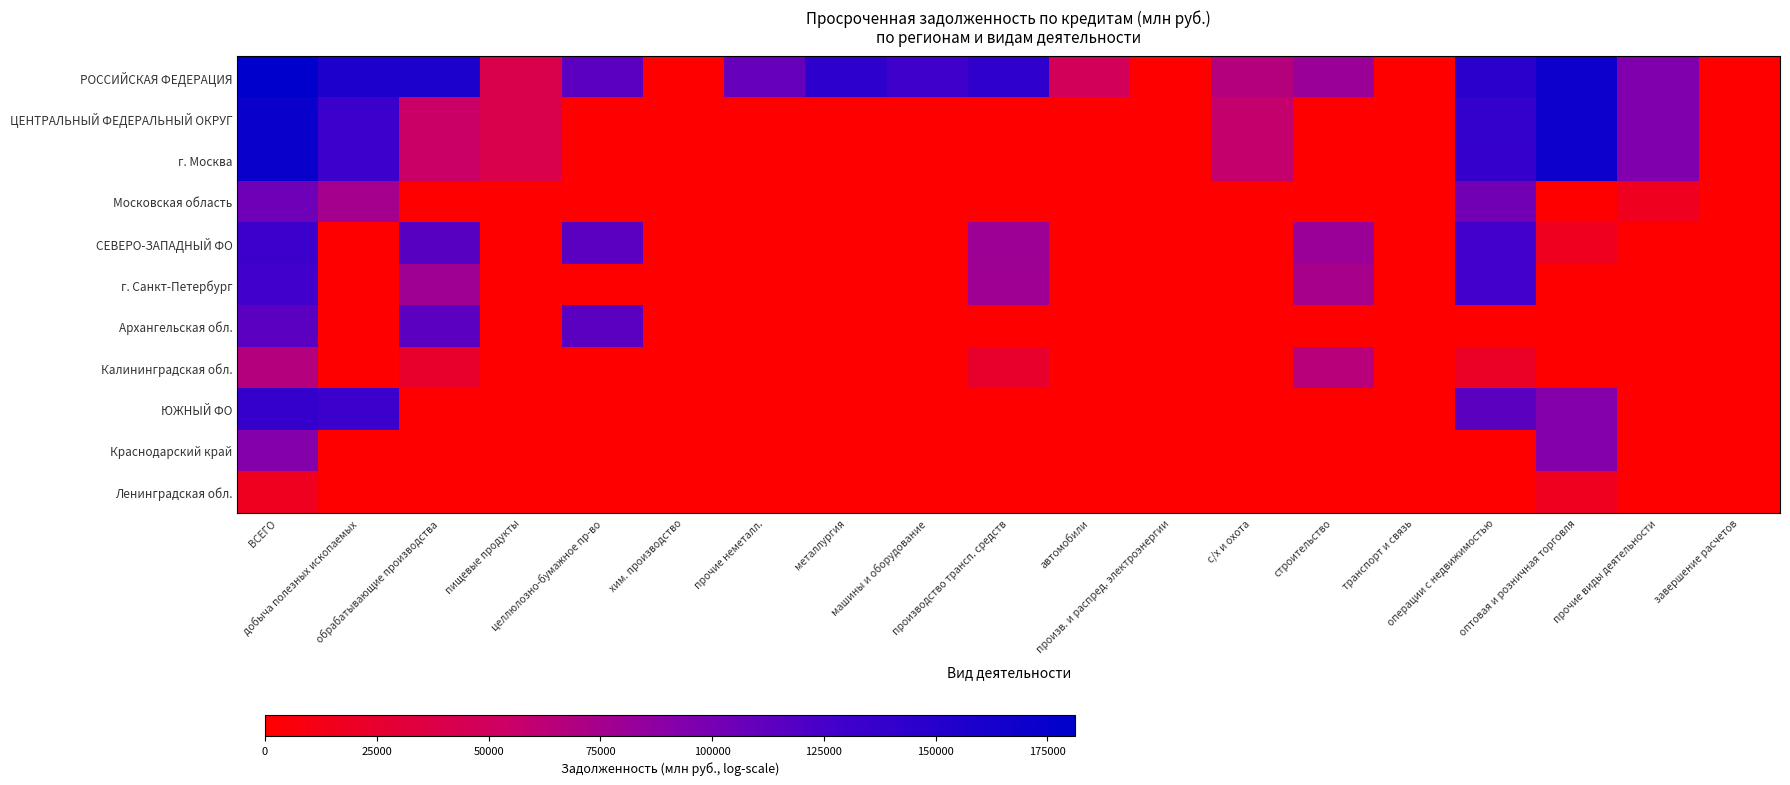

At завершение расчетов, list the series in order from smallest to largest.

РОССИЙСКАЯ ФЕДЕРАЦИЯ, ЦЕНТРАЛЬНЫЙ ФЕДЕРАЛЬНЫЙ ОКРУГ, г. Москва, Московская область, СЕВЕРО-ЗАПАДНЫЙ ФО, г. Санкт-Петербург, Архангельская обл., Калининградская обл., ЮЖНЫЙ ФО, Краснодарский край, Ленинградская обл.